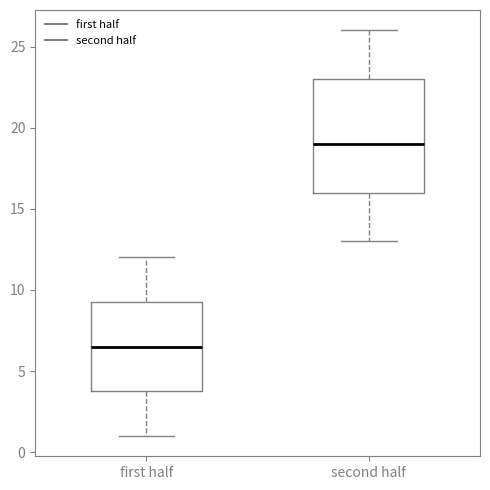

Reading left to right, read every box against the y-axis: the position of its median line, the range the box covers, and the ends of its whiskers. The values are not printed on the chart, so give them approximately, as read against the axis.

first half: median 6.5, box 4.0 to 9.5, whiskers 1.0 to 12.0
second half: median 19.0, box 16.0 to 23.0, whiskers 13.0 to 26.0